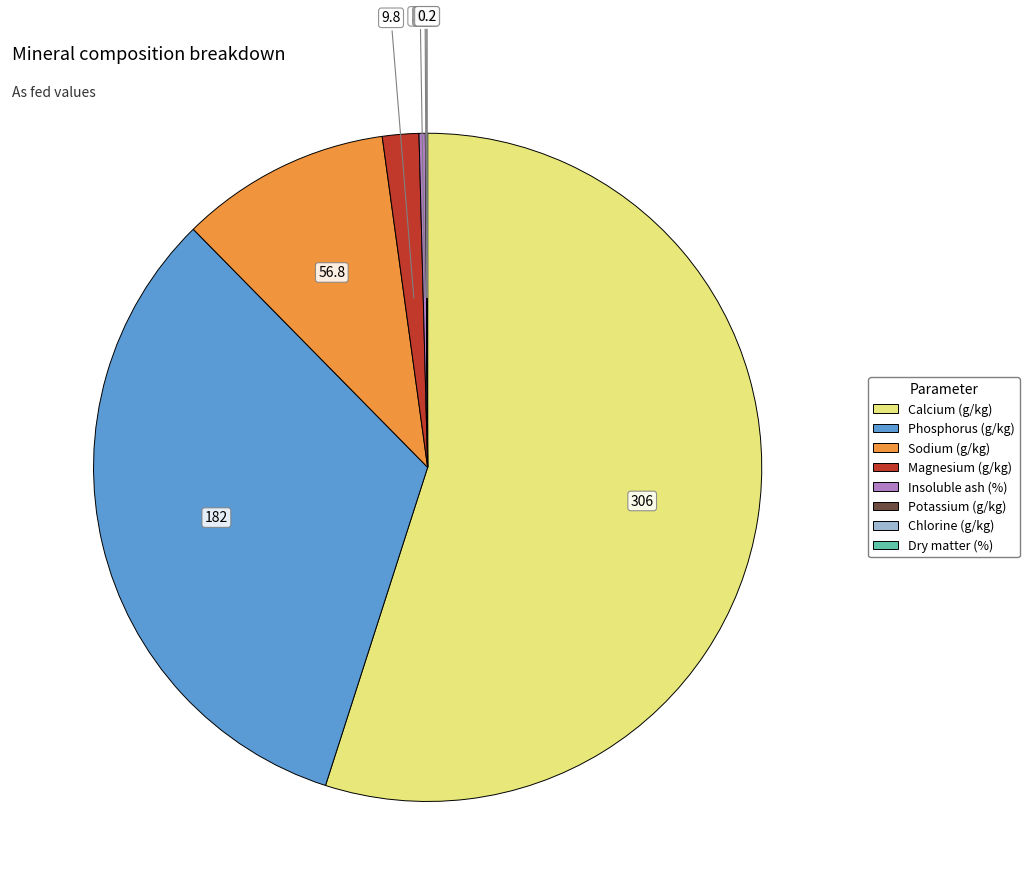

True or false: Insoluble ash (%) accounts for 14% of the total.

False